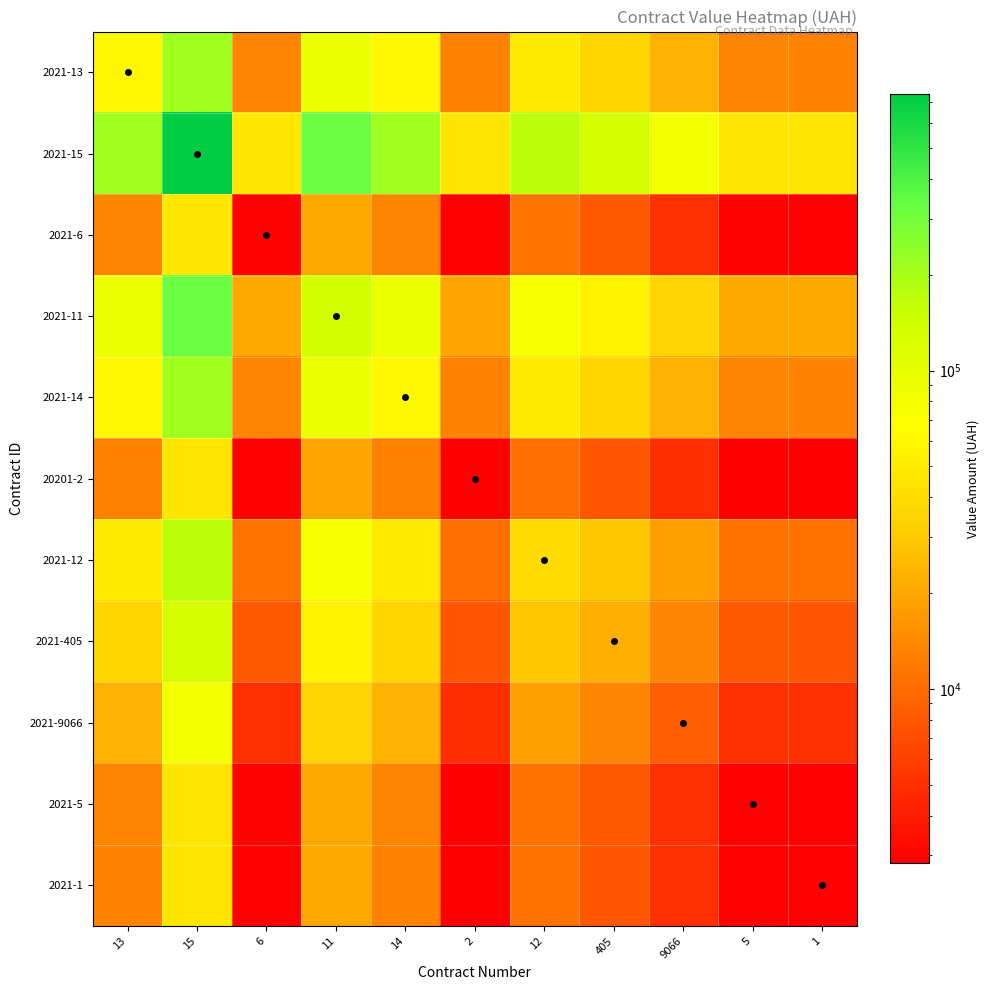

At 9066, list the series in order from smallest to largest.

20201-2, 2021-1, 2021-5, 2021-6, 2021-9066, 2021-405, 2021-12, 2021-13, 2021-14, 2021-11, 2021-15